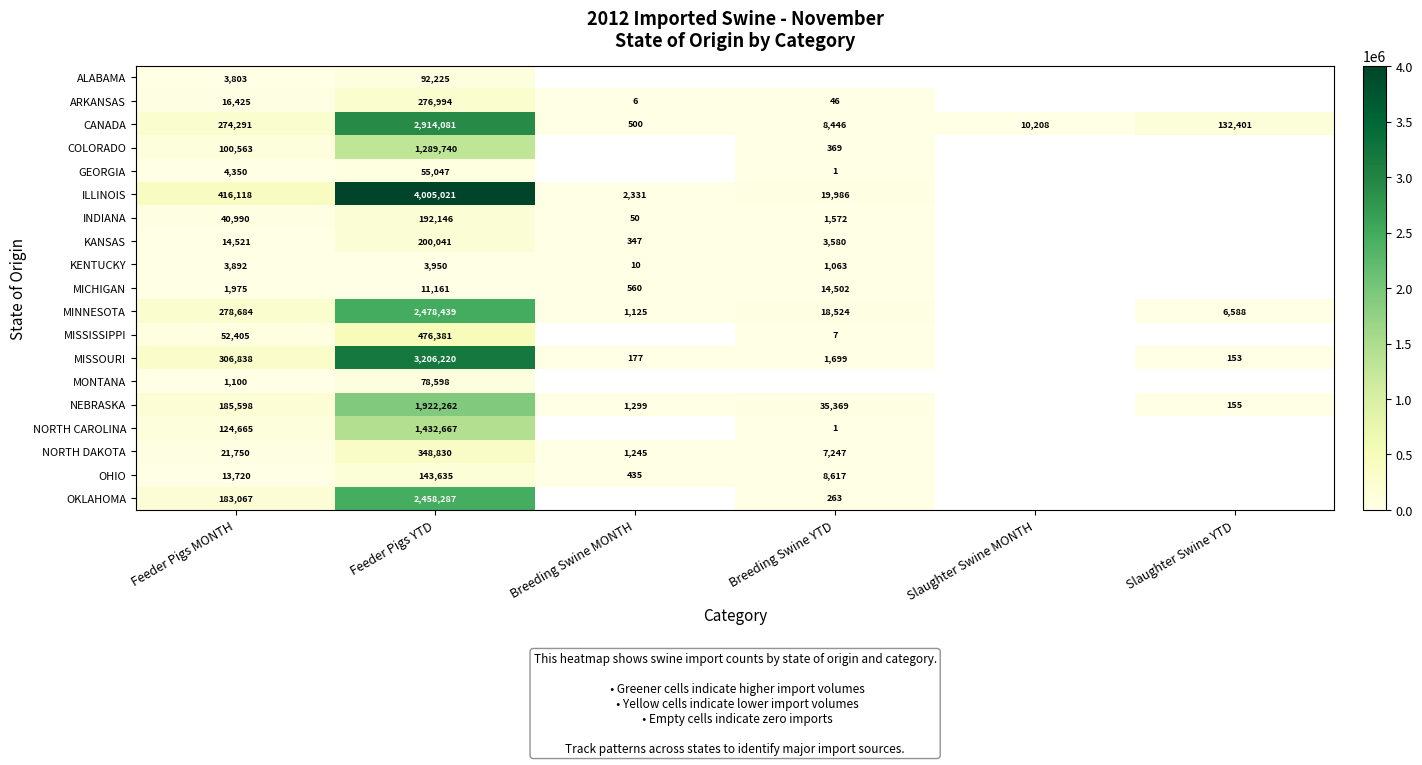

The value of MISSOURI at Feeder Pigs YTD is 3206220. True or false?

True